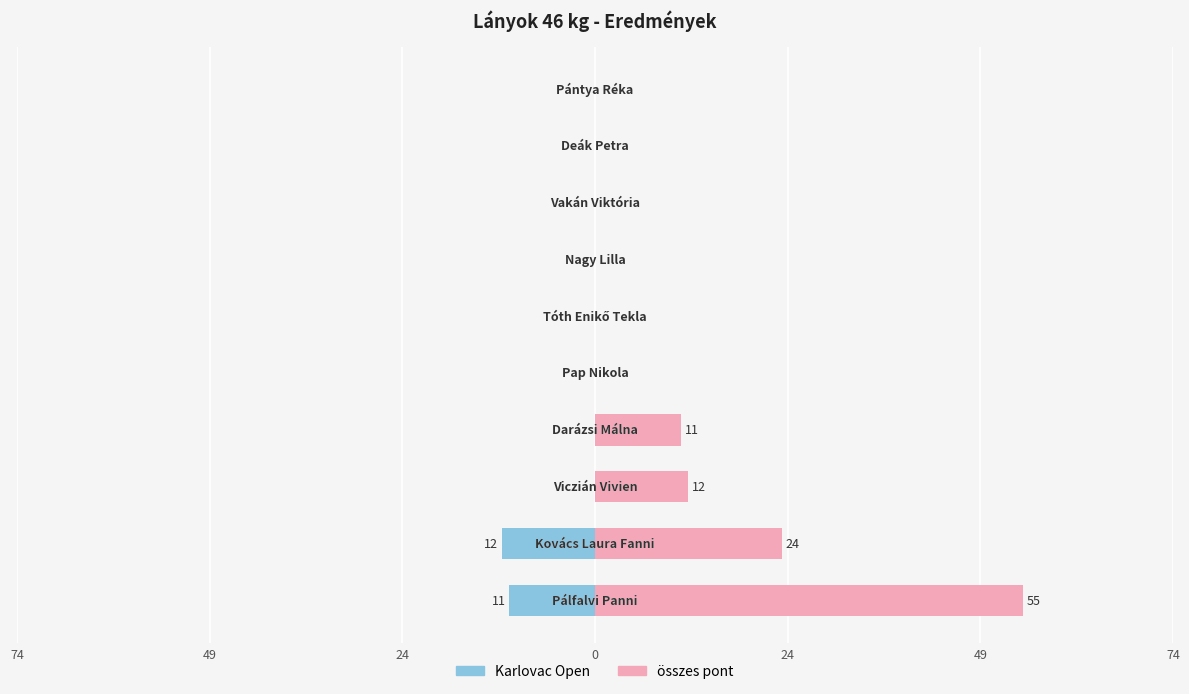

Reading left to right, transcribe all the data shown in this chart.

Karlovac Open: -11	-12	0	0	0	0	0	0	0	0
összes pont: 55	24	12	11	0	0	0	0	0	0